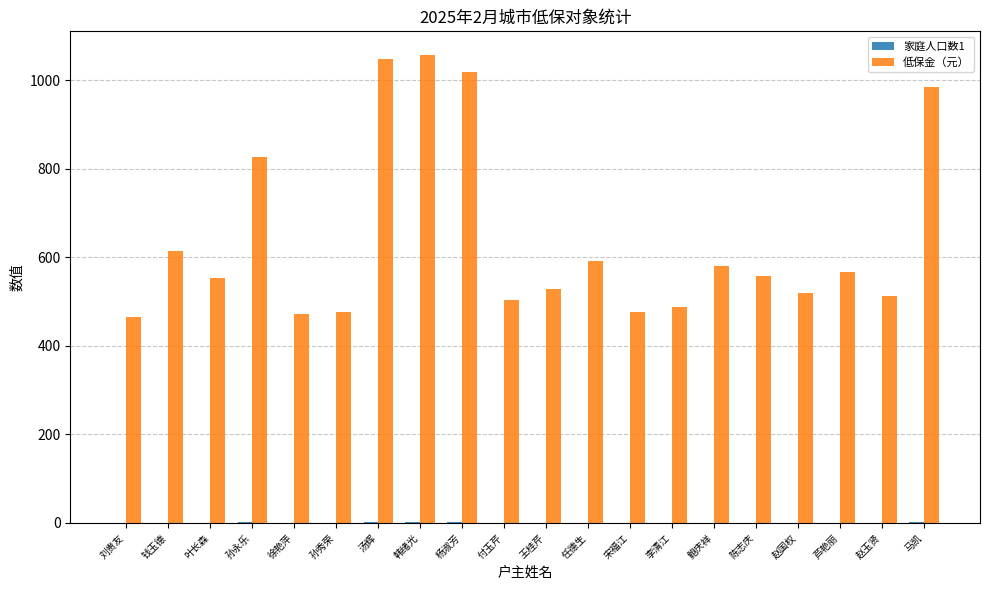

What is the maximum value shown in the chart?

1058